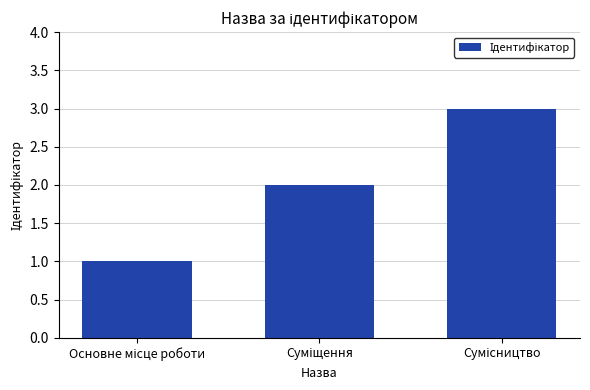

What is the sum of all values?

6